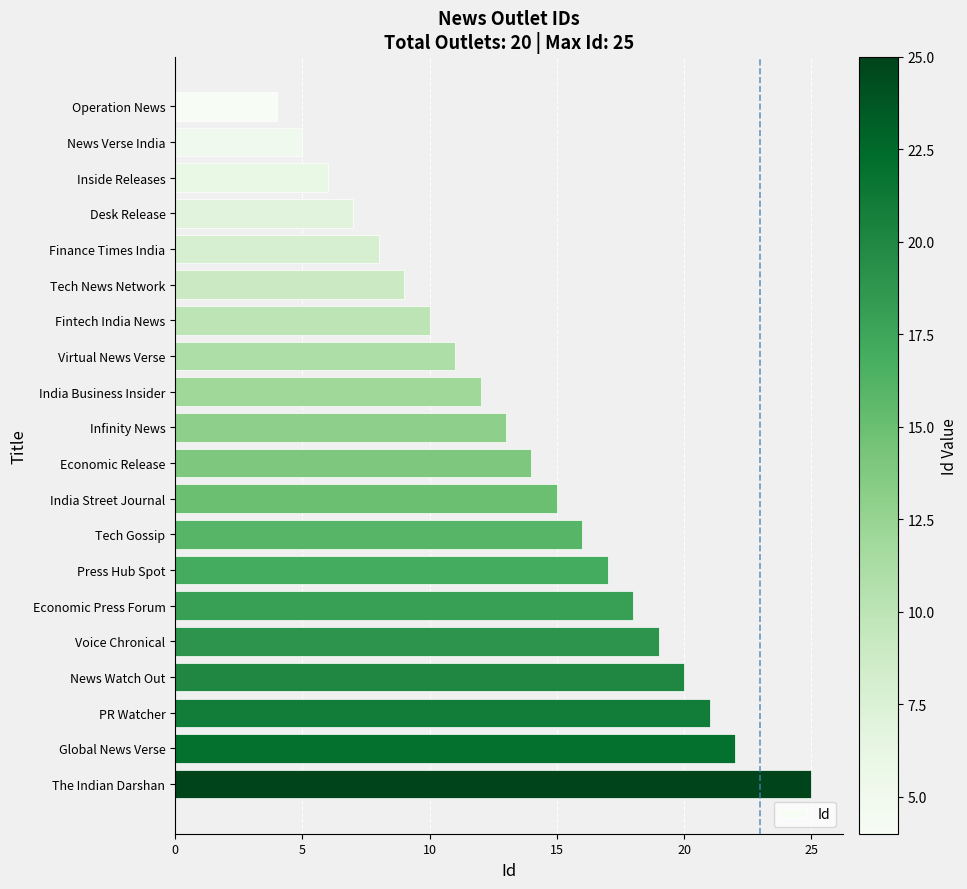

What is the value of the 2nd bar from the top?

5